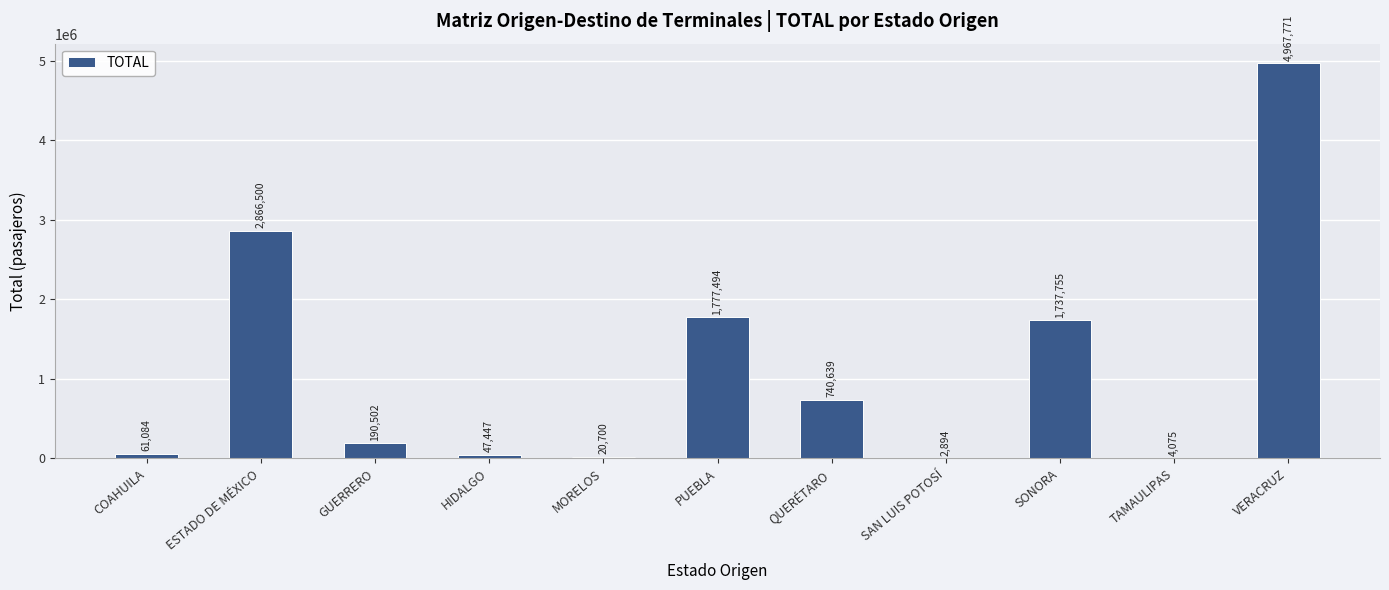

At which label is the value closest to 2485332?

ESTADO DE MÉXICO